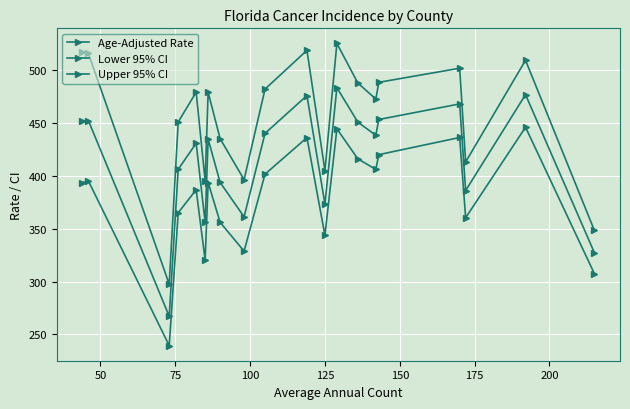

How many data points in Age-Adjusted Rate are less than 438?

10